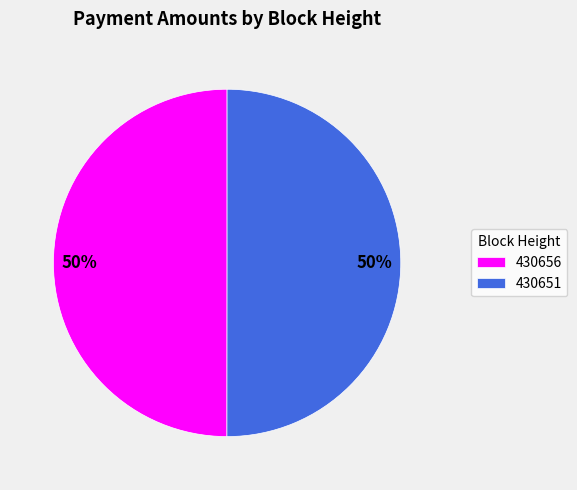

Combined, do 430651 and 430656 account for over 50%?

Yes